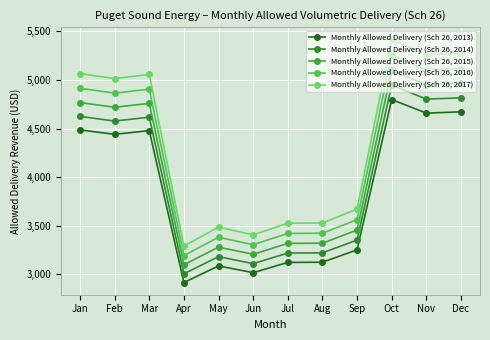

Rank the categories by Monthly Allowed Delivery (Sch 26, 2017) value from lowest to highest.

Apr, Jun, May, Jul, Aug, Sep, Feb, Mar, Jan, Nov, Dec, Oct